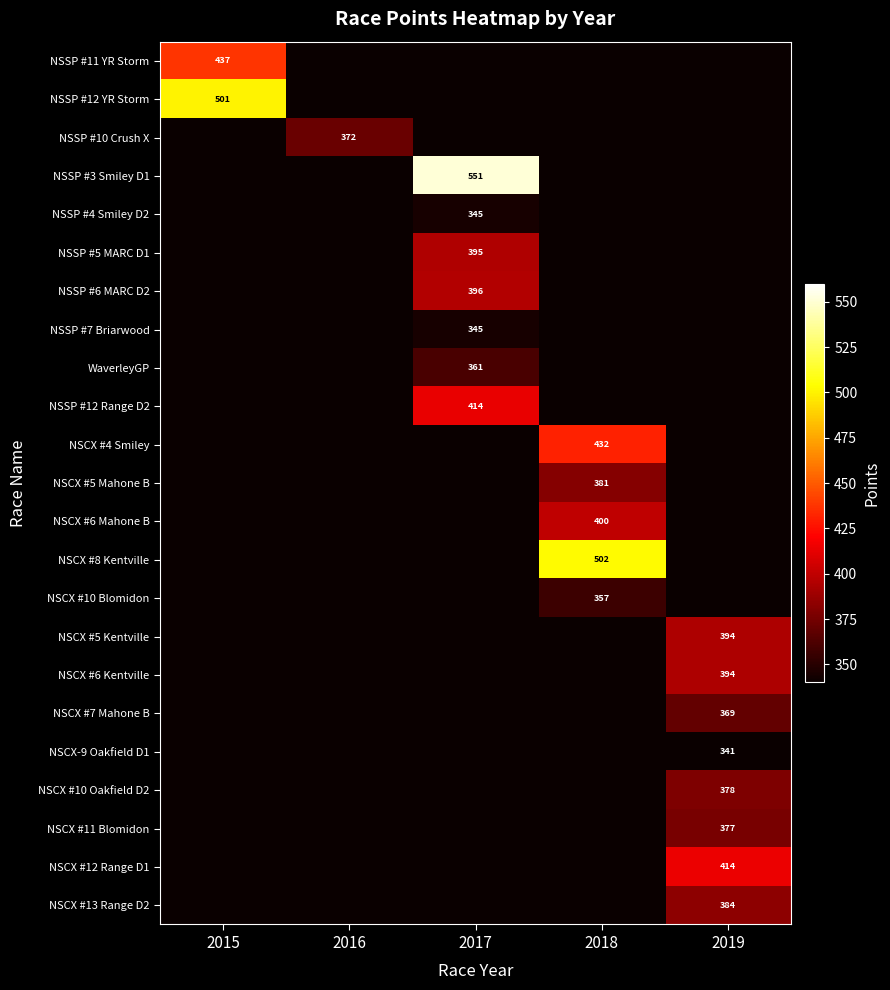

The NSSP #6 MARC D2 series shows 270 at 2017. True or false?

False